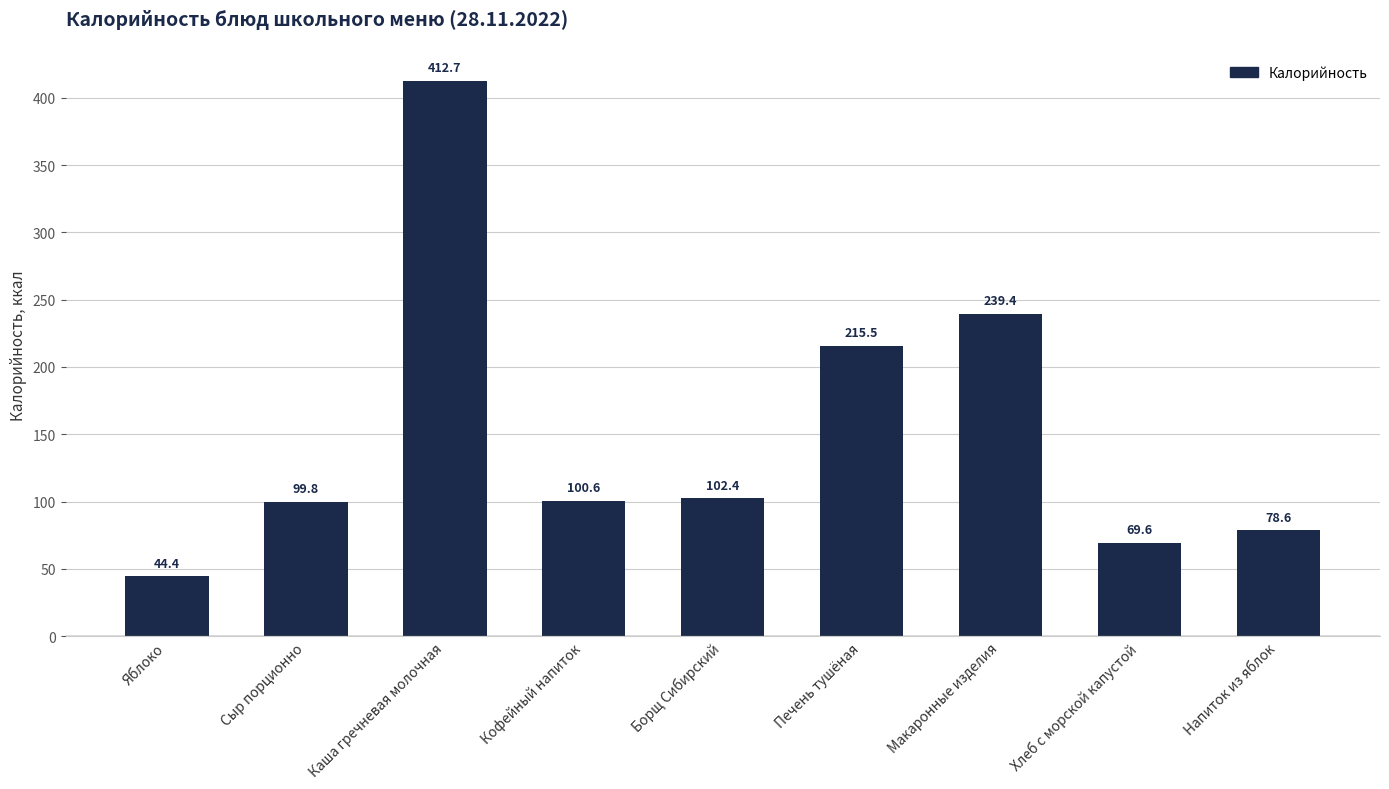

List the labels in order of value, largest first.

Каша гречневая молочная, Макаронные изделия, Печень тушёная, Борщ Сибирский, Кофейный напиток, Сыр порционно, Напиток из яблок, Хлеб с морской капустой, Яблоко